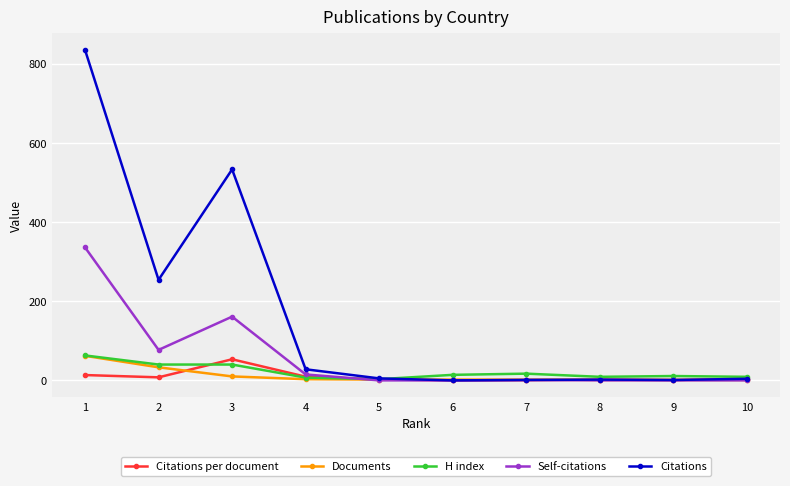

Which series has the largest total across all categories?

Citations